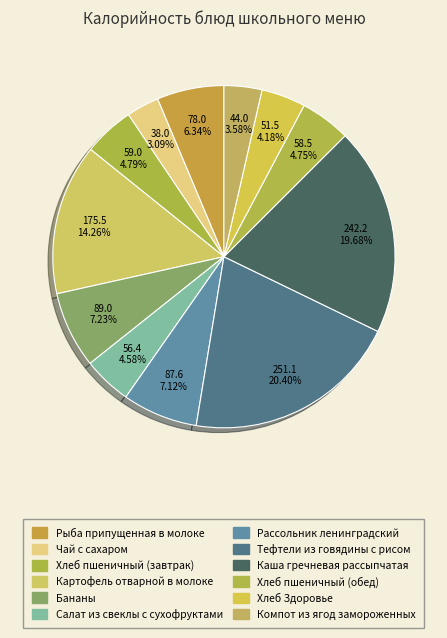

Count the number of slices in the pie.

12